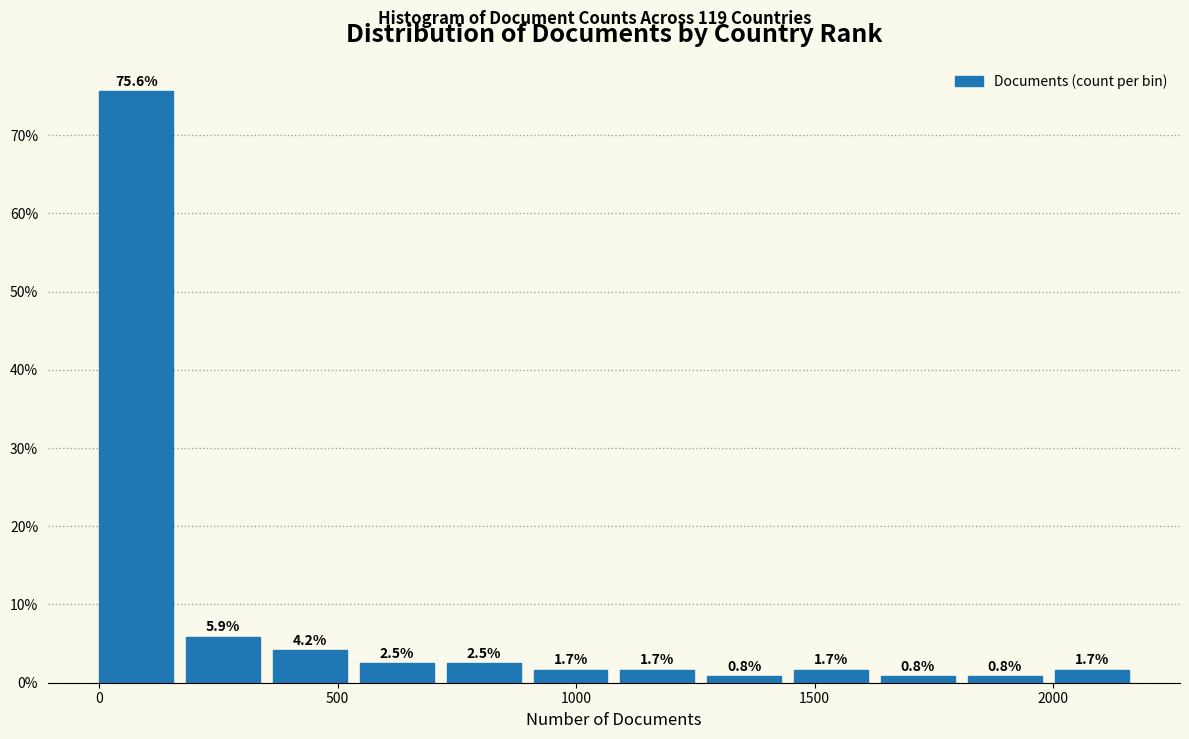

Read against the x-axis, roughly where is the centre of the tallest bar?

100